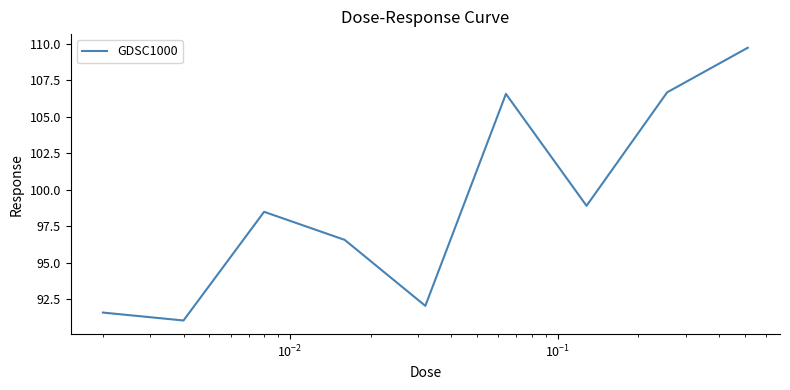

What is the maximum value shown in the chart?

109.7